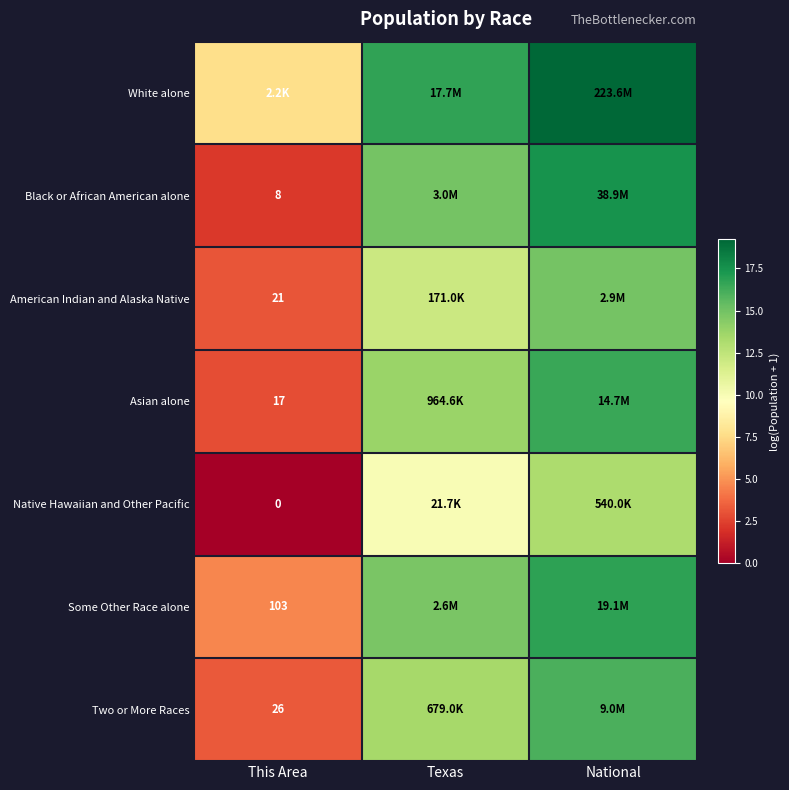

Which has a higher value, Texas or This Area?

Texas